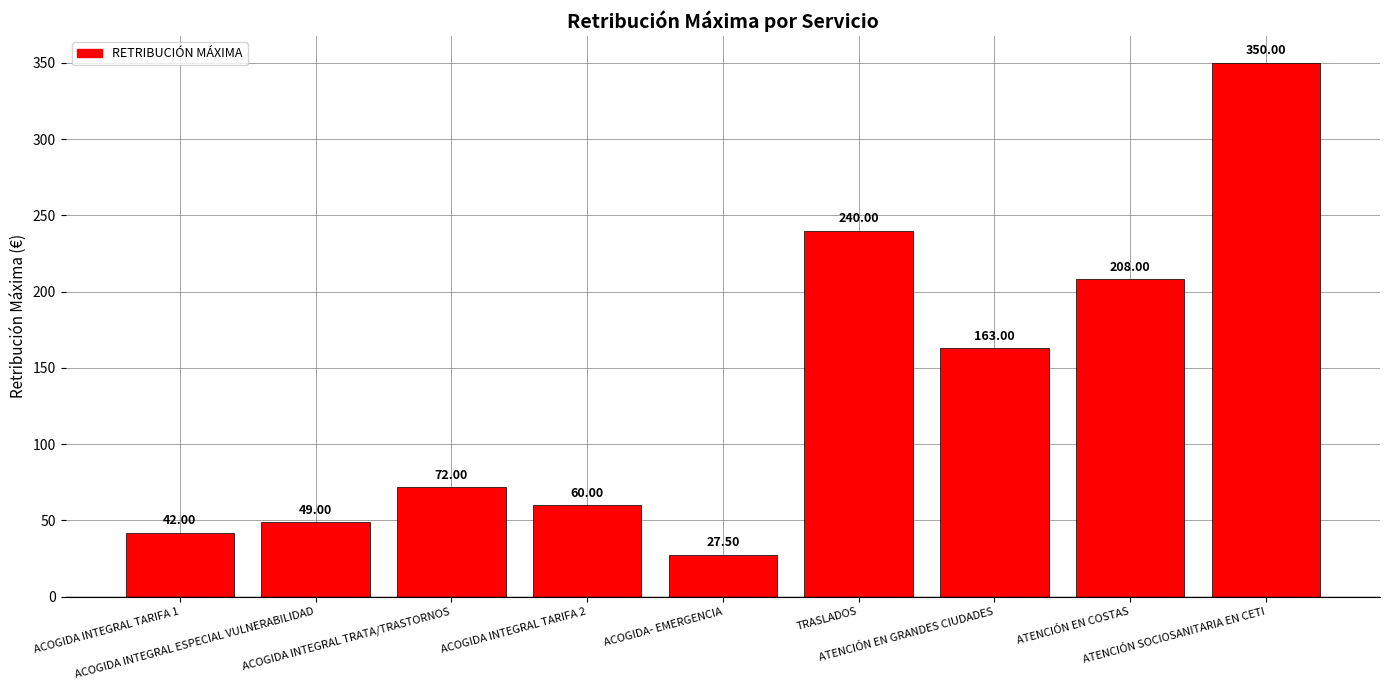

At which label is the value closest to 188?

ATENCIÓN EN COSTAS